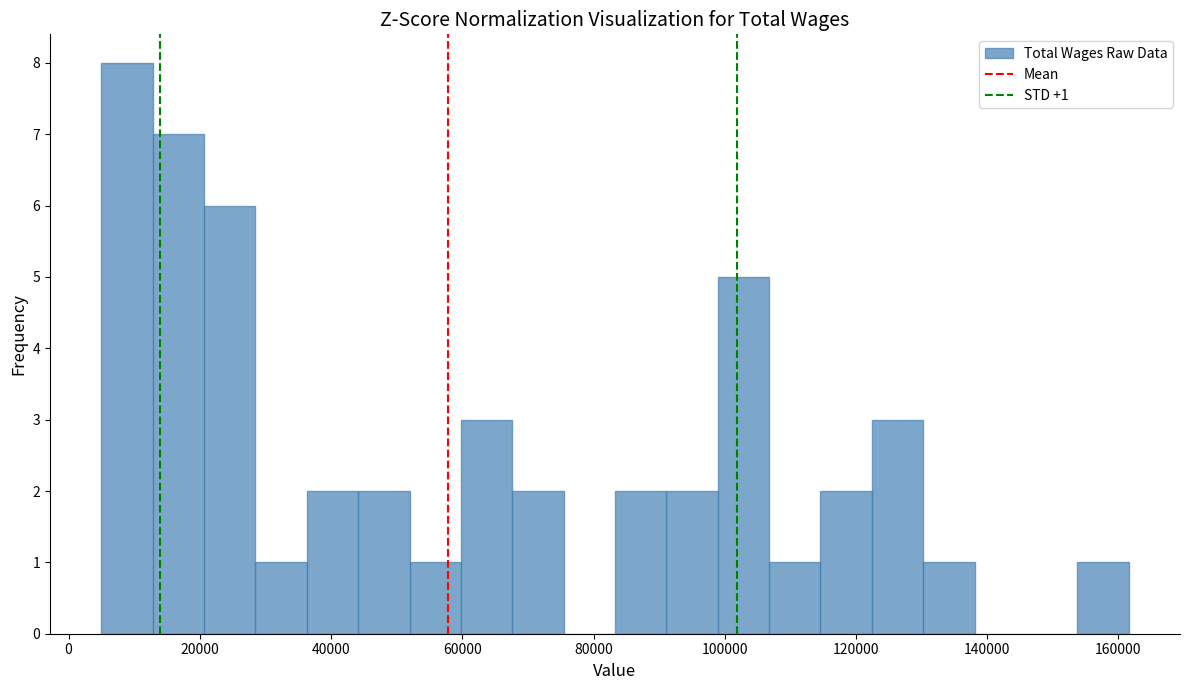

Around what value on the x-axis is the tallest bar? Give the approximate position of its centre, as read against the axis.

8000